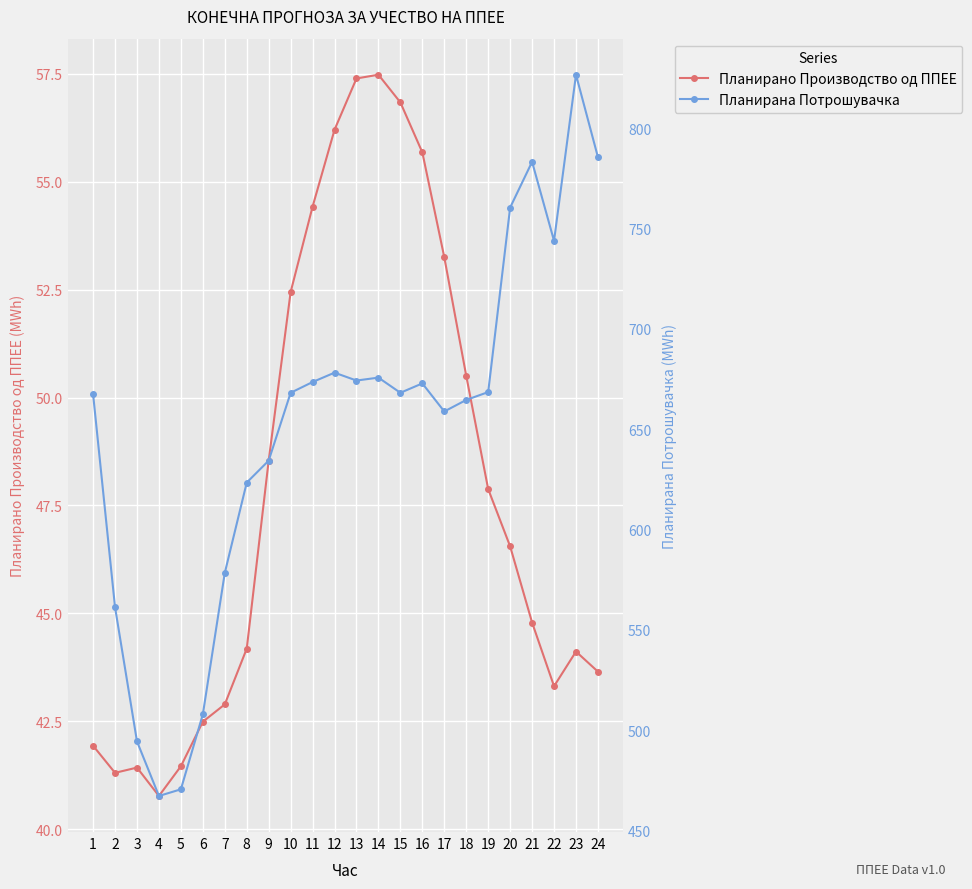

True or false: Планирана Потрошувачка has a value of 623.4 at 8.

True